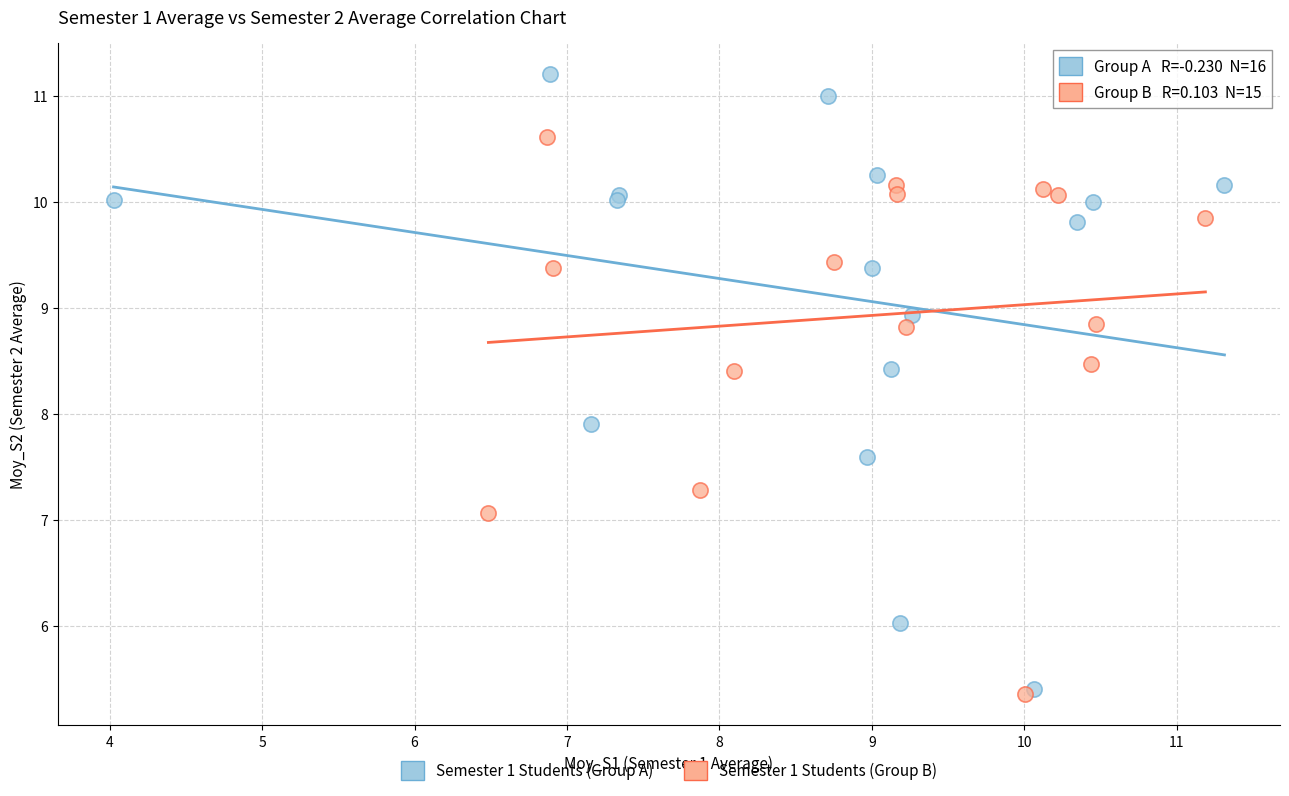

Which series has the largest Y range (max minus min)?

Semester 1 Students (Group A)